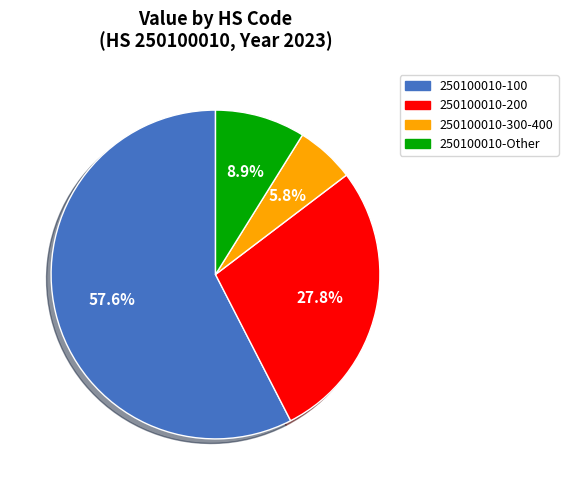

Count the number of slices in the pie.

4